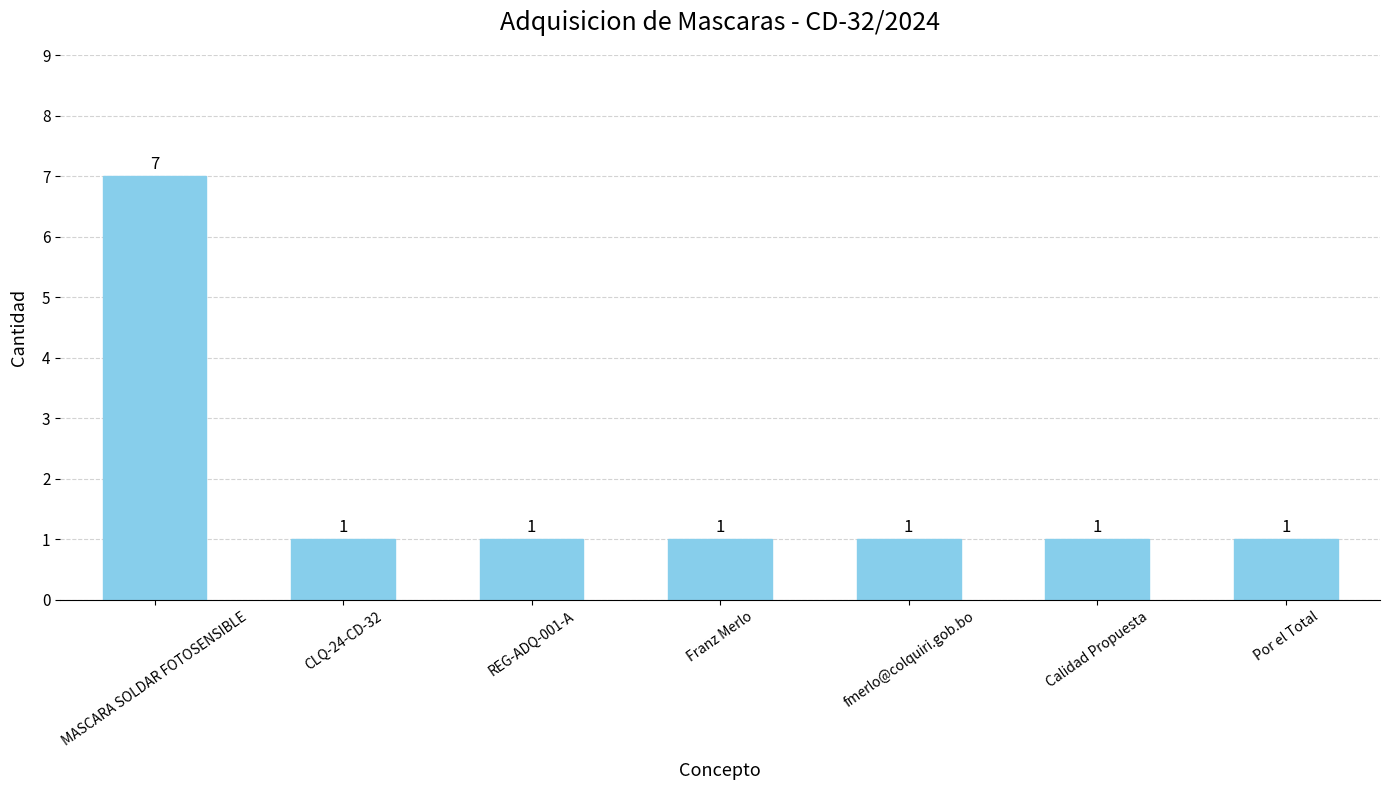

How many bars are there in total?

7